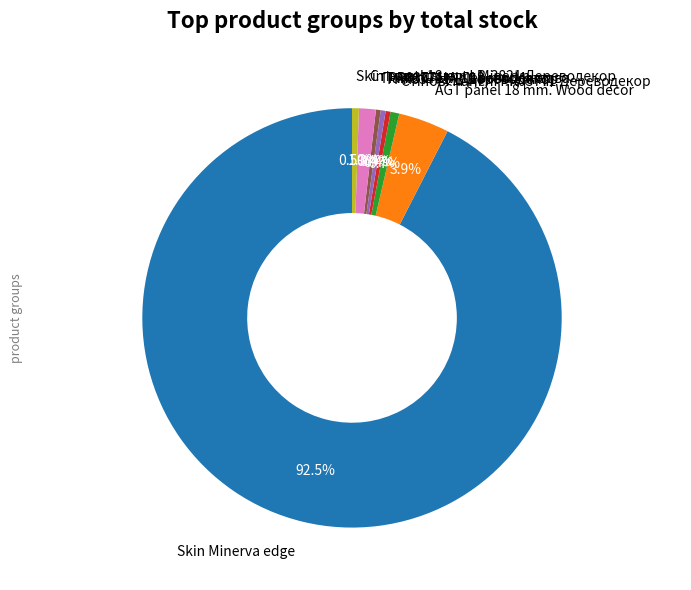

How much of the chart is everything except PR03771-B Дереводекор?

99.6%